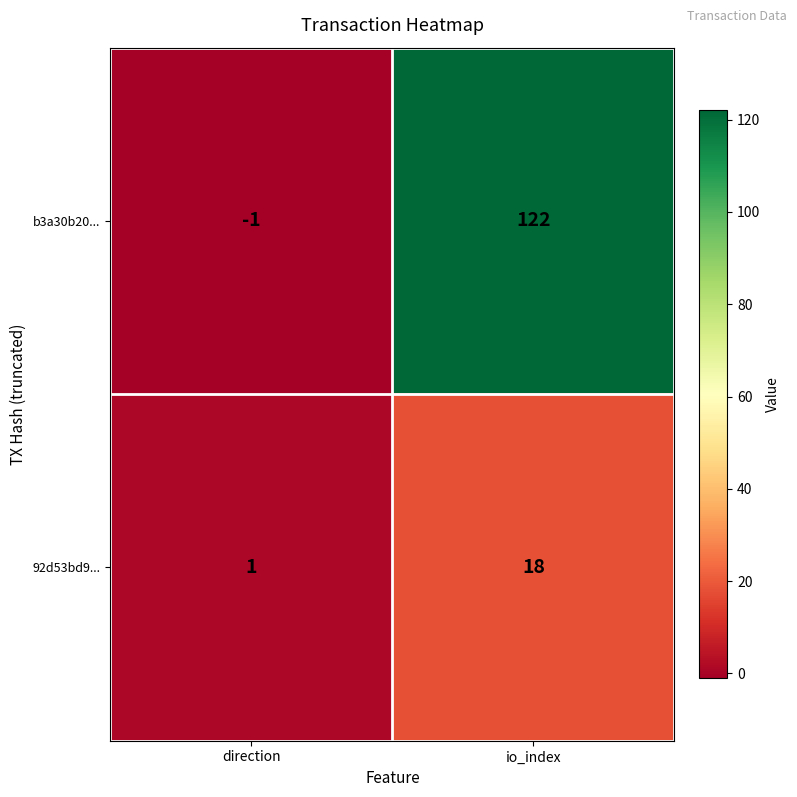

Is it true that 92d53bd9... equals 28 at io_index?

False